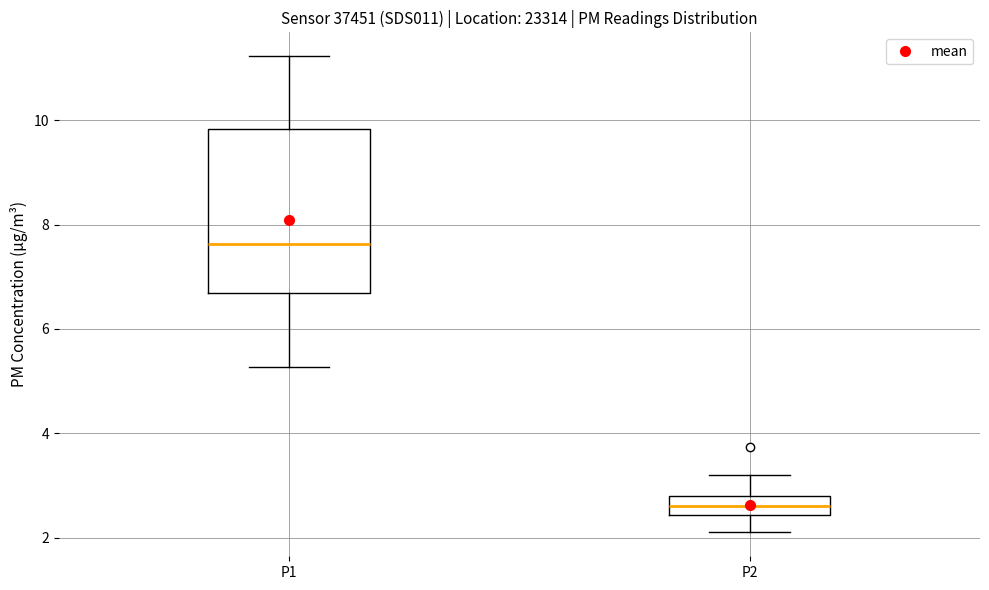

Reading left to right, read every box against the y-axis: the position of its median line, the range the box covers, and the ends of its whiskers. The values are not printed on the chart, so give them approximately, as read against the axis.

P1: median 7.6, box 6.6 to 9.8, whiskers 5.2 to 11.2
P2: median 2.6, box 2.4 to 2.8, whiskers 2.2 to 3.2